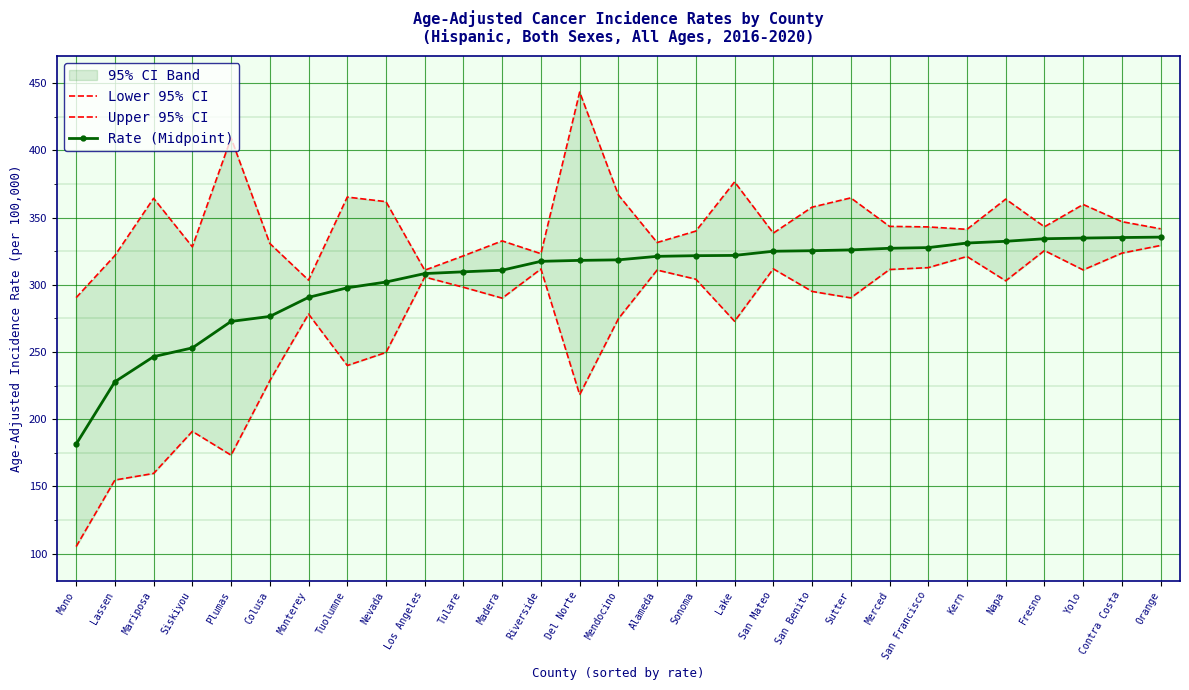

The value of Rate (Midpoint) at Orange is 208.3. True or false?

False